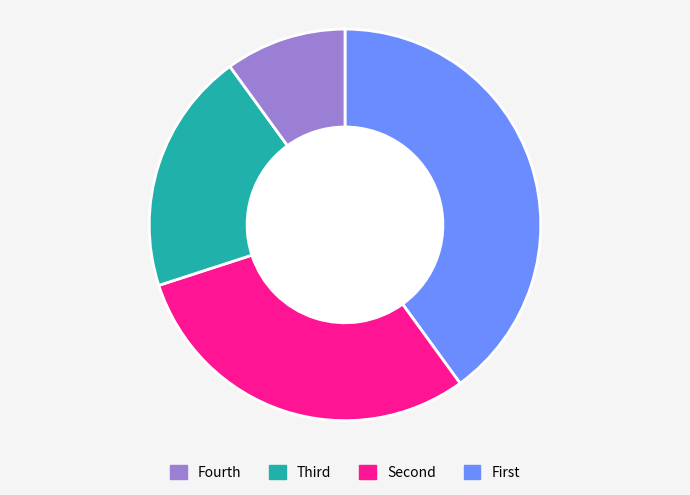

Does any single category account for the majority?

No